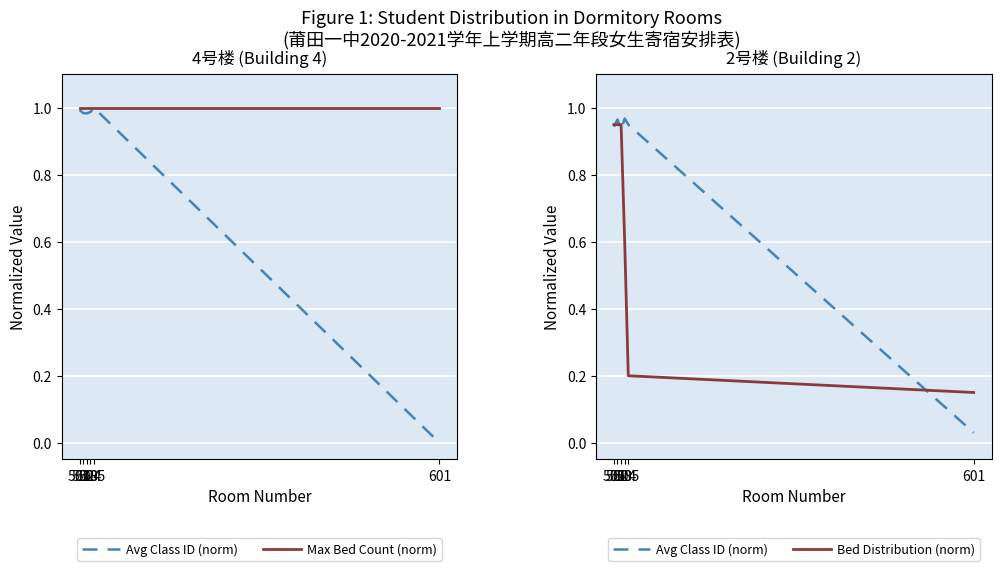

At 503, list the series in order from largest to smallest.

Max Bed Count (norm), Bed Distribution (norm), Avg Class ID (norm)